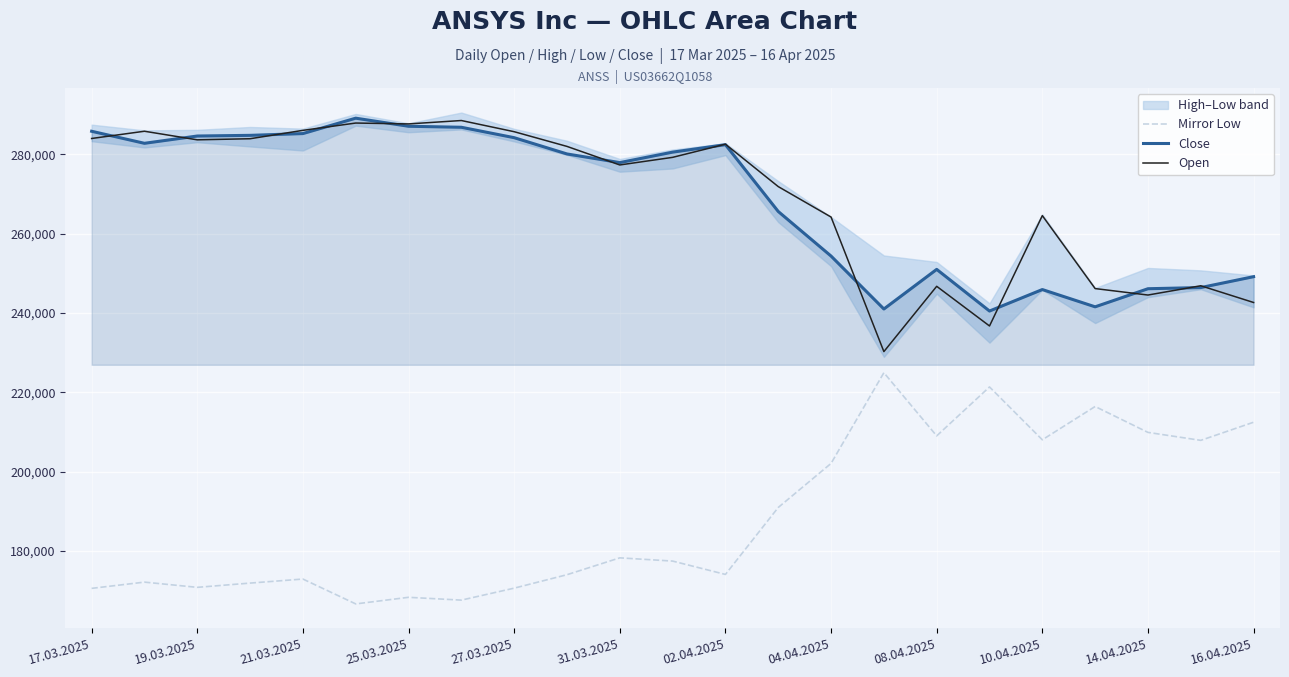

Which series has the largest total across all categories?

Open